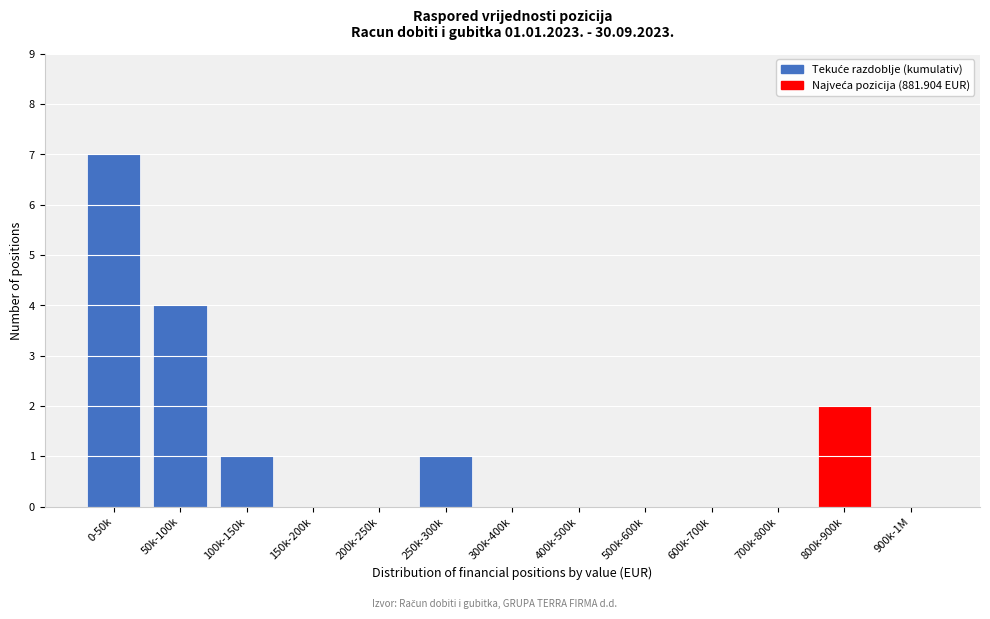

Reading right to left, what are all the values shown in this chart?

900k-1M=0	800k-900k=2	700k-800k=0	600k-700k=0	500k-600k=0	400k-500k=0	300k-400k=0	250k-300k=1	200k-250k=0	150k-200k=0	100k-150k=1	50k-100k=4	0-50k=7